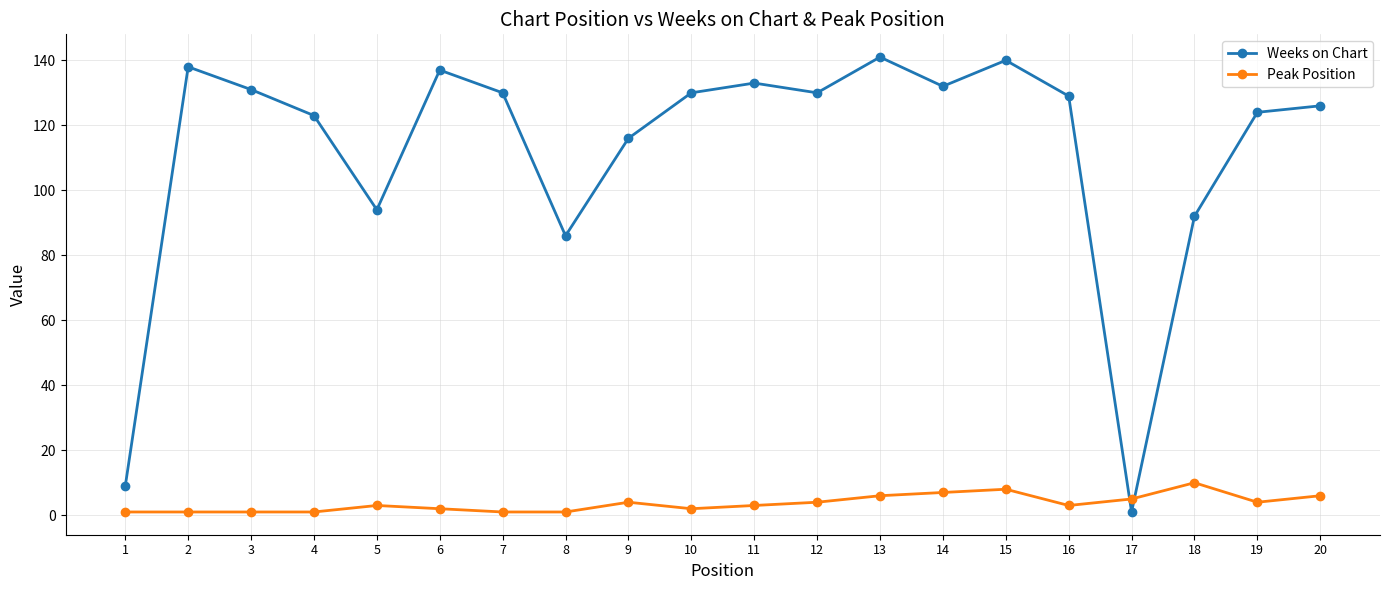

True or false: Weeks on Chart has more than 0 interior local peaks.

True